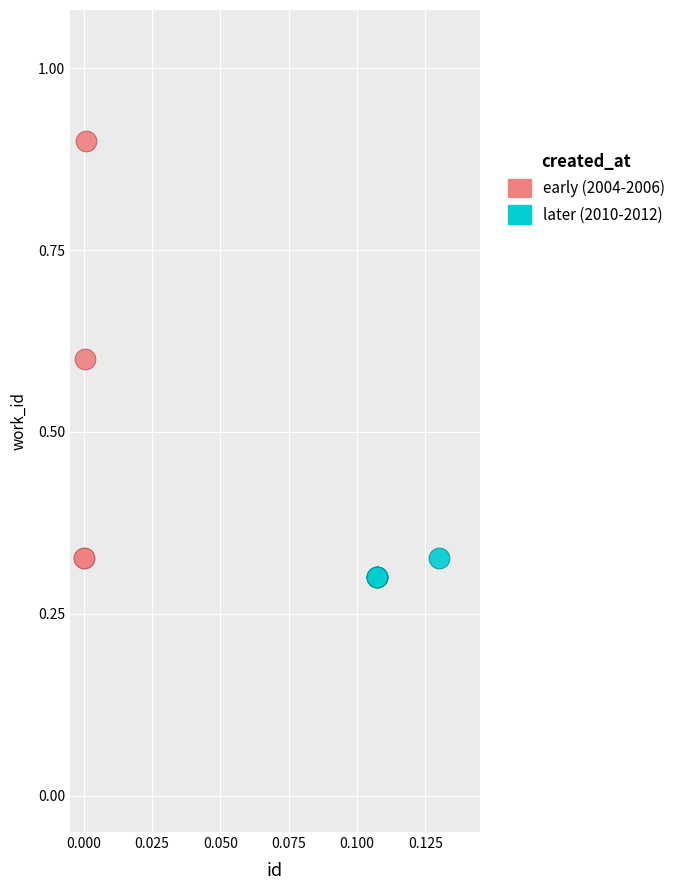

Which series reaches the maximum Y coordinate?

early (2004-2006)